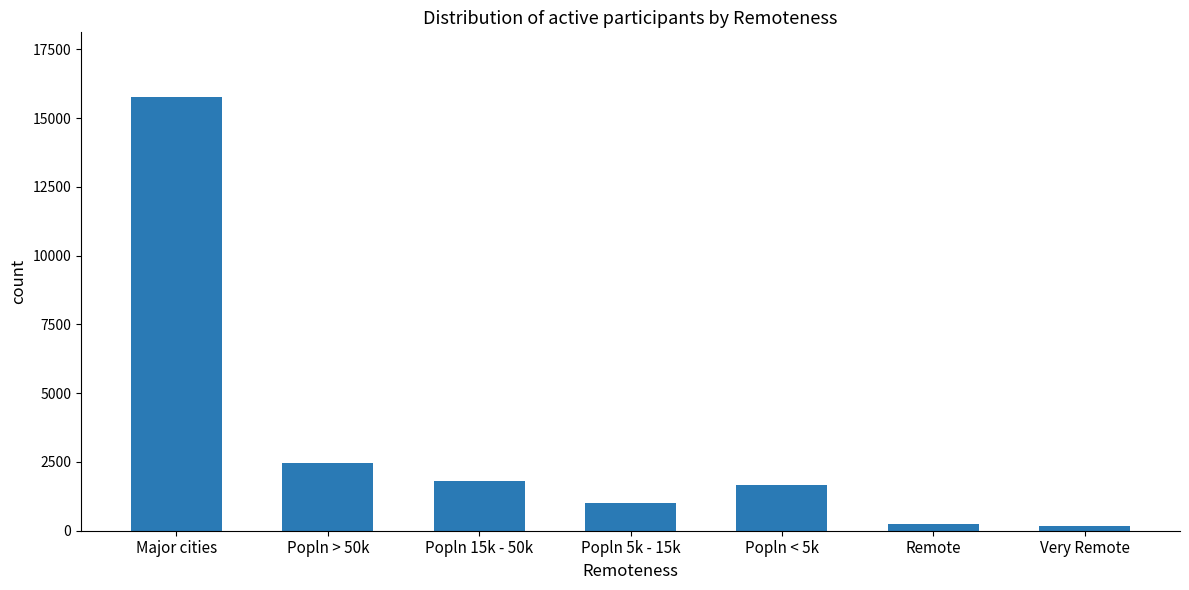

Are the bars horizontal?

No